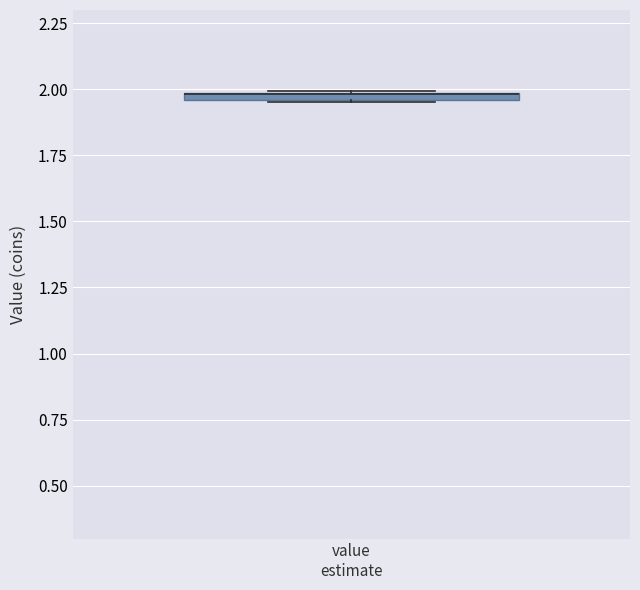

Where is the upper edge of the box for value estimate on the y-axis? The values are not printed on the chart, so give them approximately, as read against the axis.

2.00